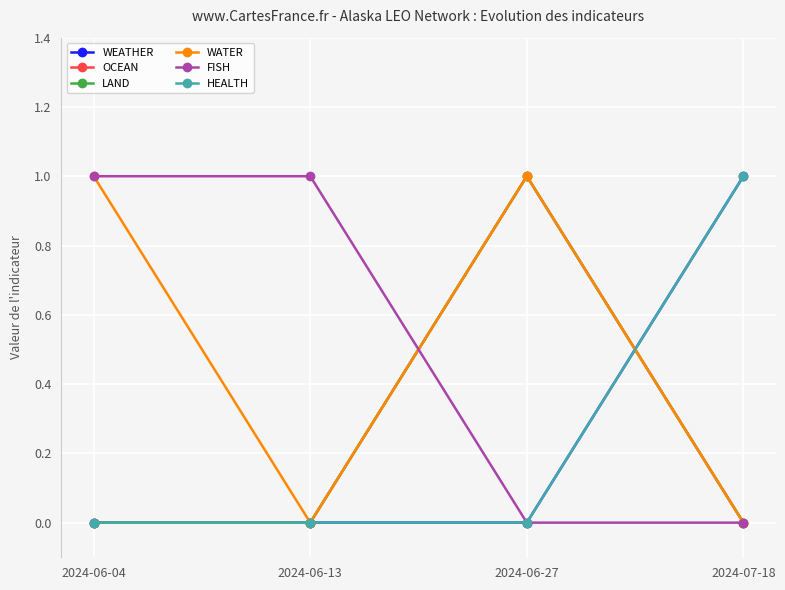

Does the chart have visible grid lines?

Yes